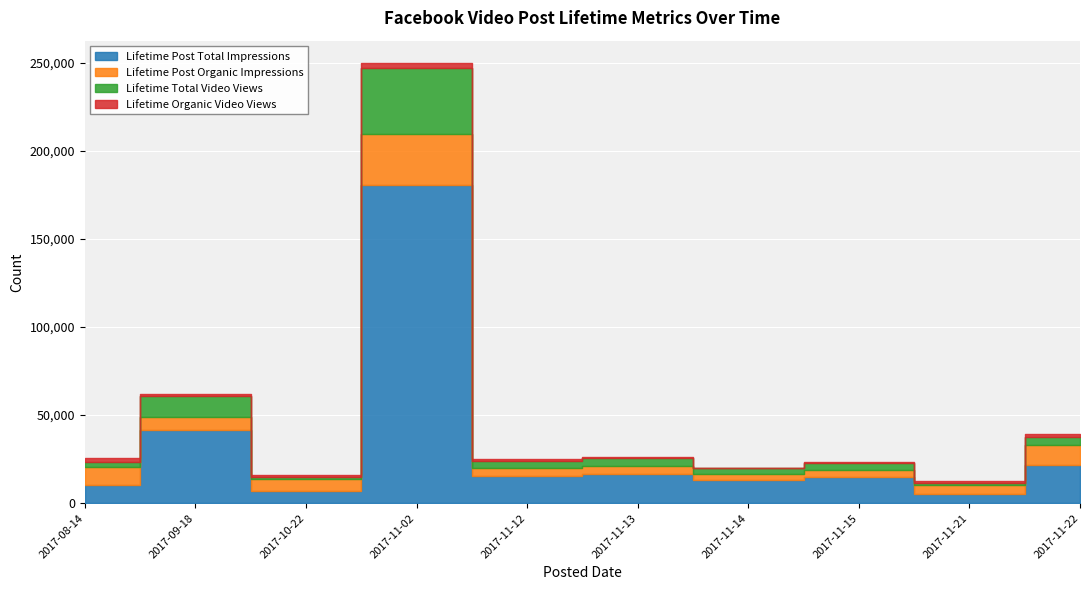

Which series changed the most between 2017-08-14 and 2017-11-15?

Lifetime Post Organic Impressions